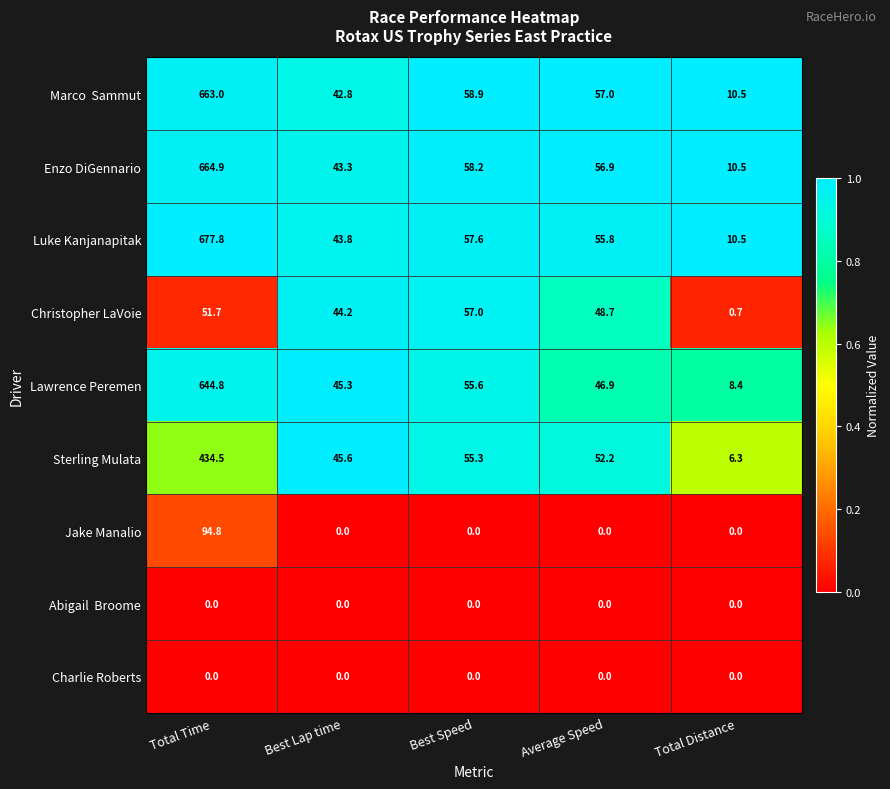

The Enzo DiGennario series shows 2.4 at Total Distance. True or false?

False